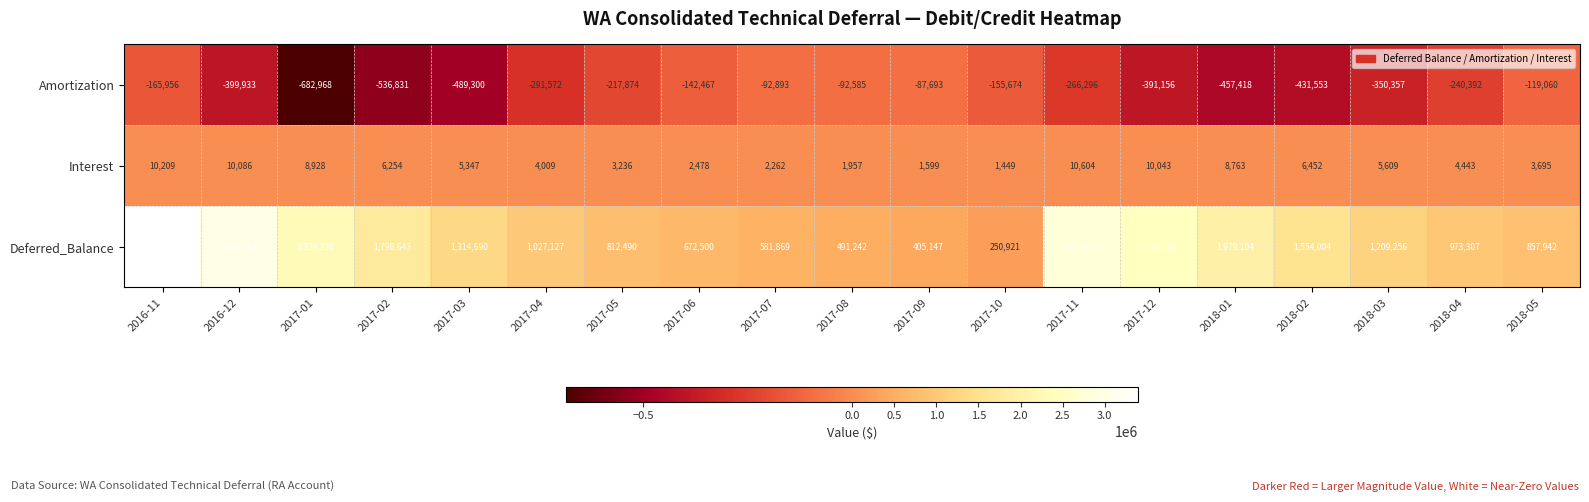

Which series has the widest spread of values?

Deferred_Balance